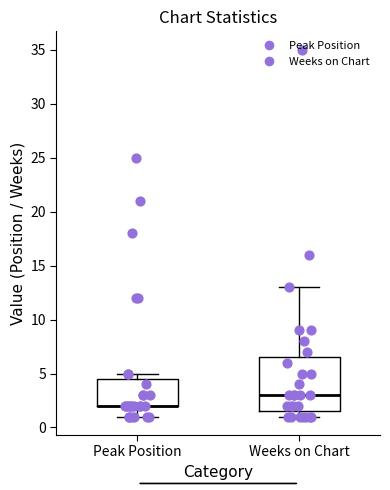

Reading left to right, read every box against the y-axis: the position of its median line, the range the box covers, and the ends of its whiskers. The values are not printed on the chart, so give them approximately, as read against the axis.

Peak Position: median 2.0 (drawn on the box's lower edge), box 2.0 to 4.5, whiskers 1.0 to 5.0
Weeks on Chart: median 3.0, box 1.5 to 6.5, whiskers 1.0 to 13.0